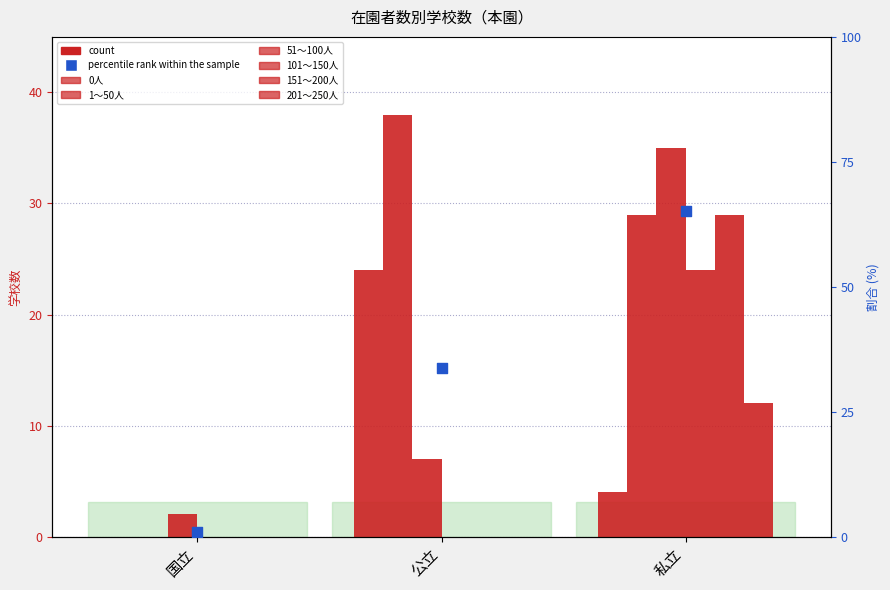

Is the value of 51～100人 at 私立 greater than the value of 1～50人 at 国立?

Yes